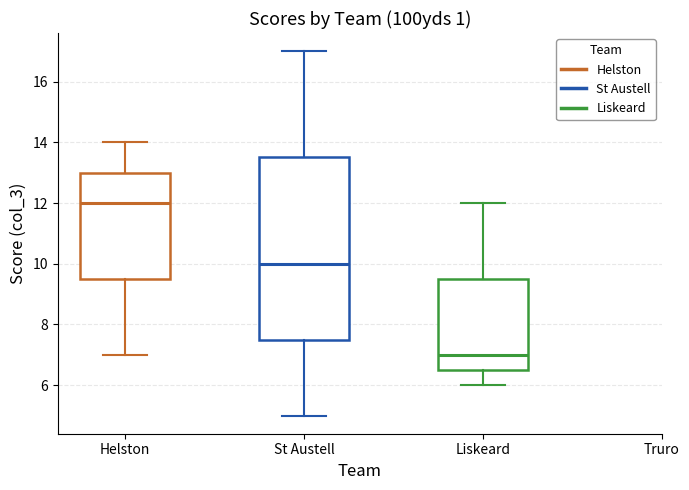

Where does the median line of the box for Liskeard sit on the y-axis? The values are not printed on the chart, so give them approximately, as read against the axis.

7.0